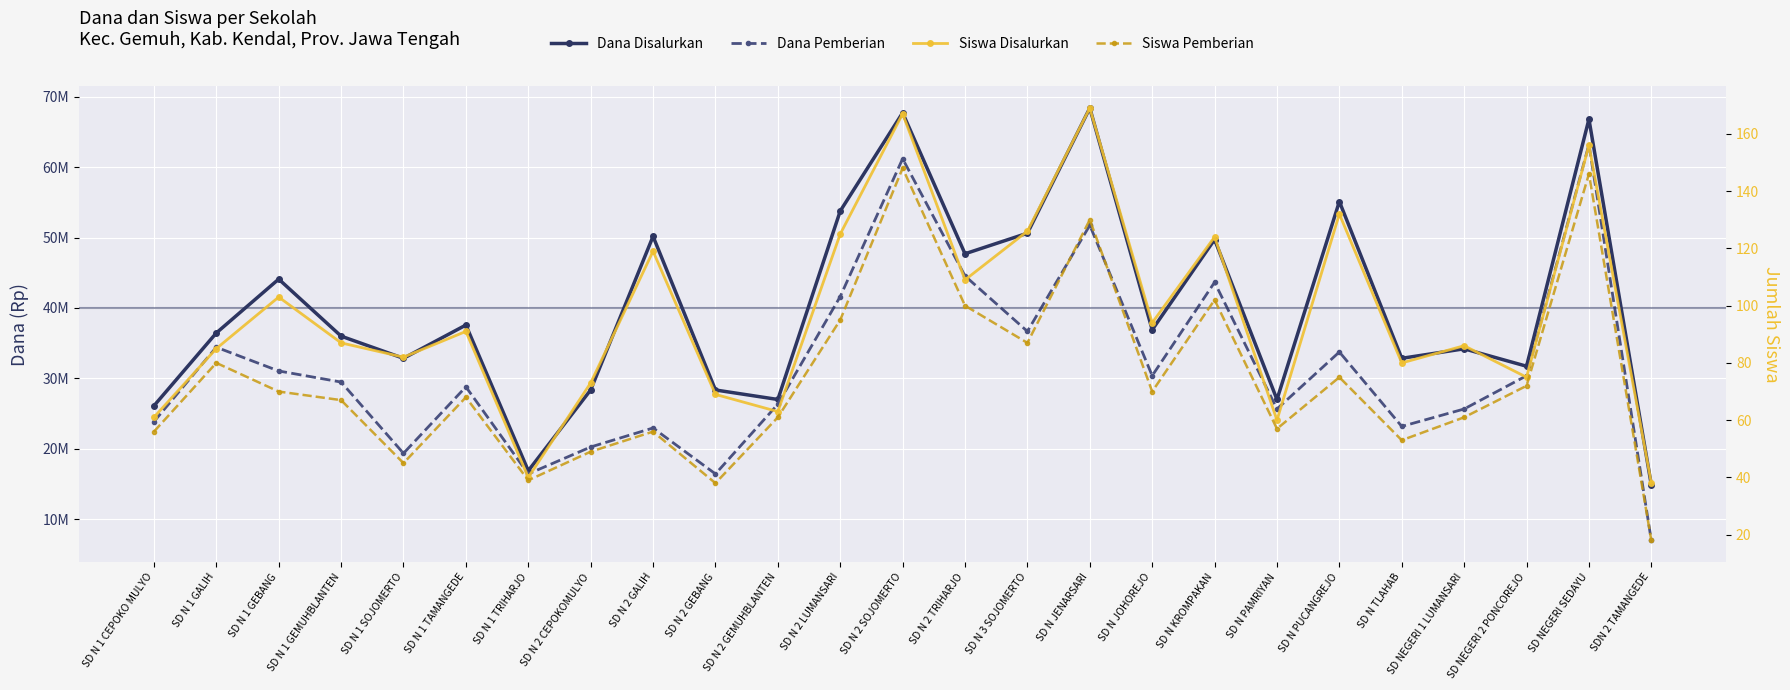

At how many categories does at least one series exceed 9414822?

25